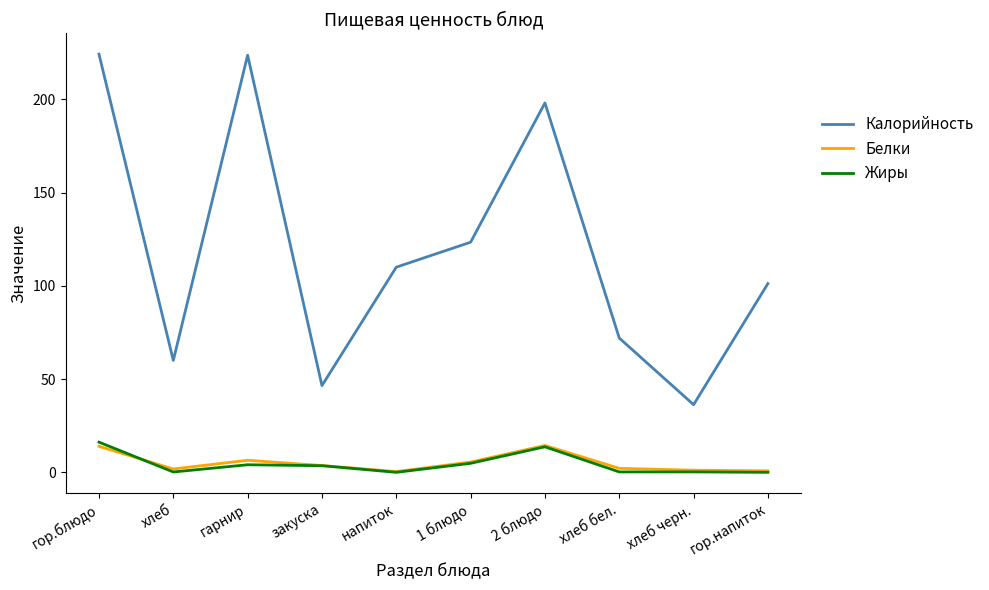

The value of Калорийность at хлеб черн. is 36.3. True or false?

True